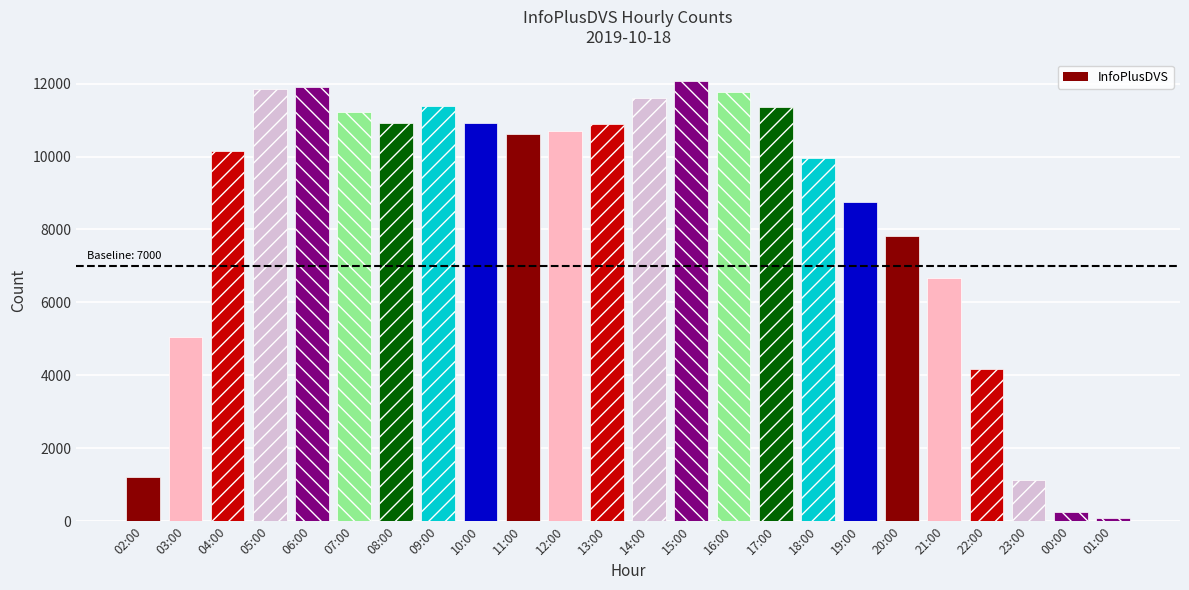

What is the average value?

8438